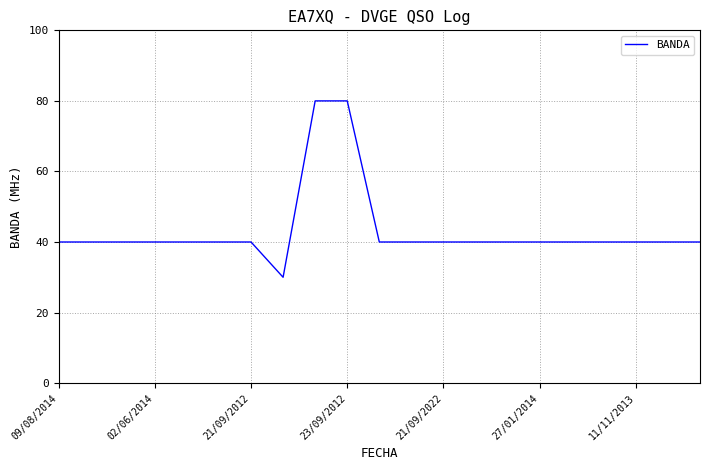

What is the difference between the maximum and minimum values?

50